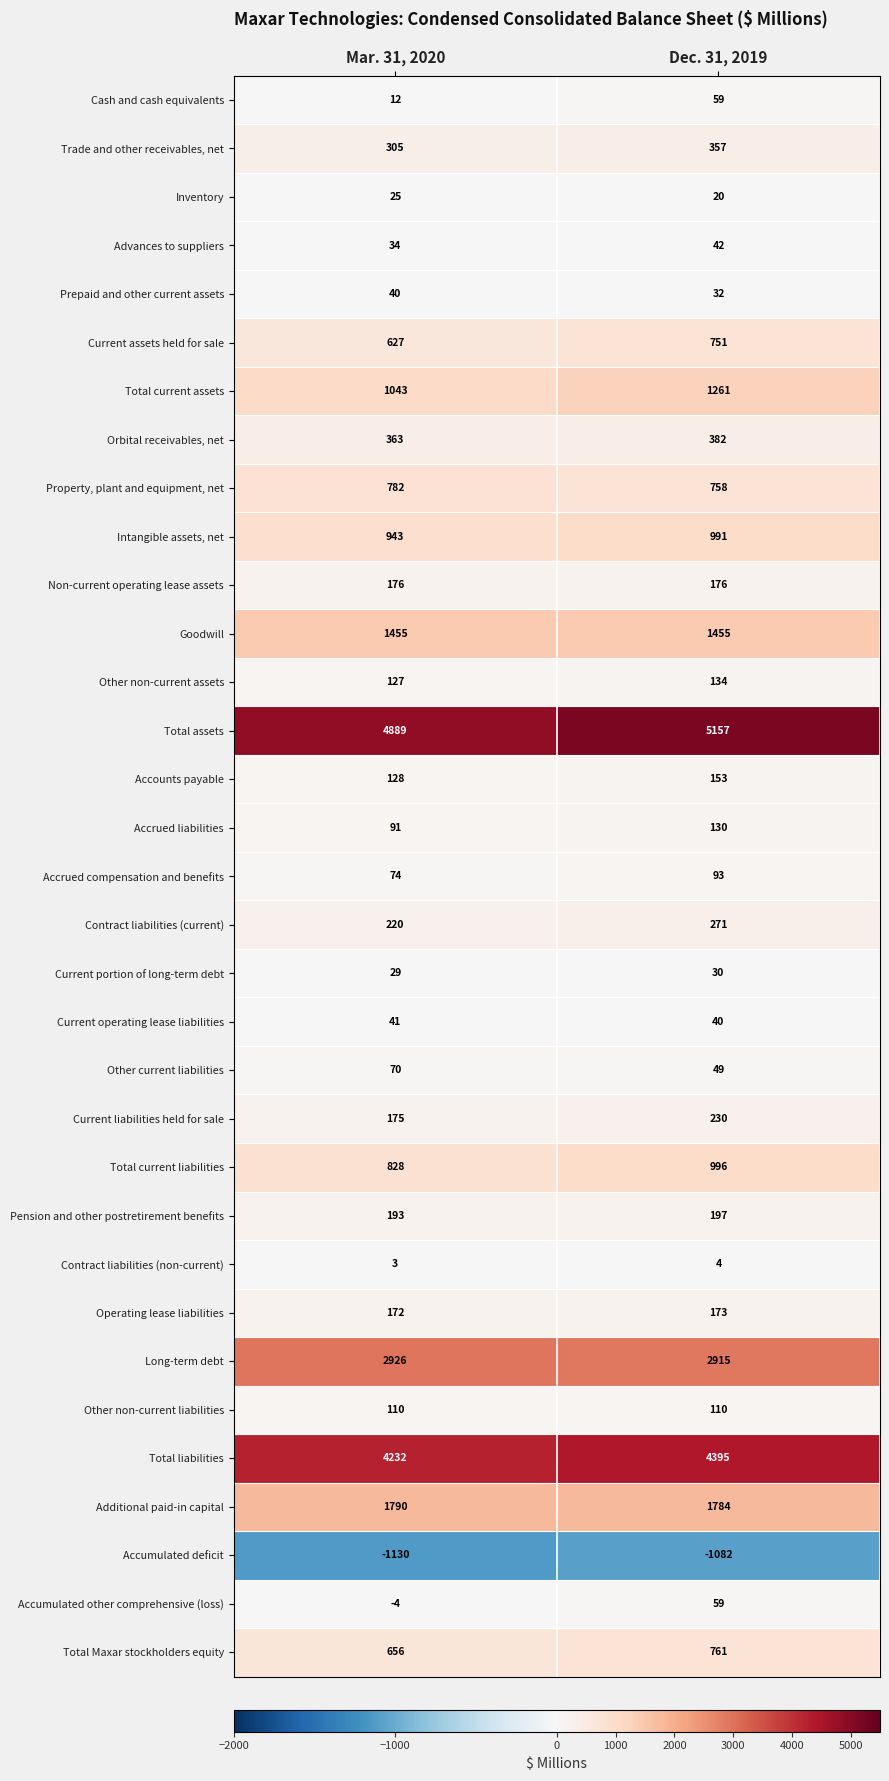

At Mar. 31, 2020, list the series in order from smallest to largest.

Accumulated deficit, Accumulated other comprehensive (loss), Contract liabilities (non-current), Cash and cash equivalents, Inventory, Current portion of long-term debt, Advances to suppliers, Prepaid and other current assets, Current operating lease liabilities, Other current liabilities, Accrued compensation and benefits, Accrued liabilities, Other non-current liabilities, Other non-current assets, Accounts payable, Operating lease liabilities, Current liabilities held for sale, Non-current operating lease assets, Pension and other postretirement benefits, Contract liabilities (current), Trade and other receivables, net, Orbital receivables, net, Current assets held for sale, Total Maxar stockholders equity, Property, plant and equipment, net, Total current liabilities, Intangible assets, net, Total current assets, Goodwill, Additional paid-in capital, Long-term debt, Total liabilities, Total assets